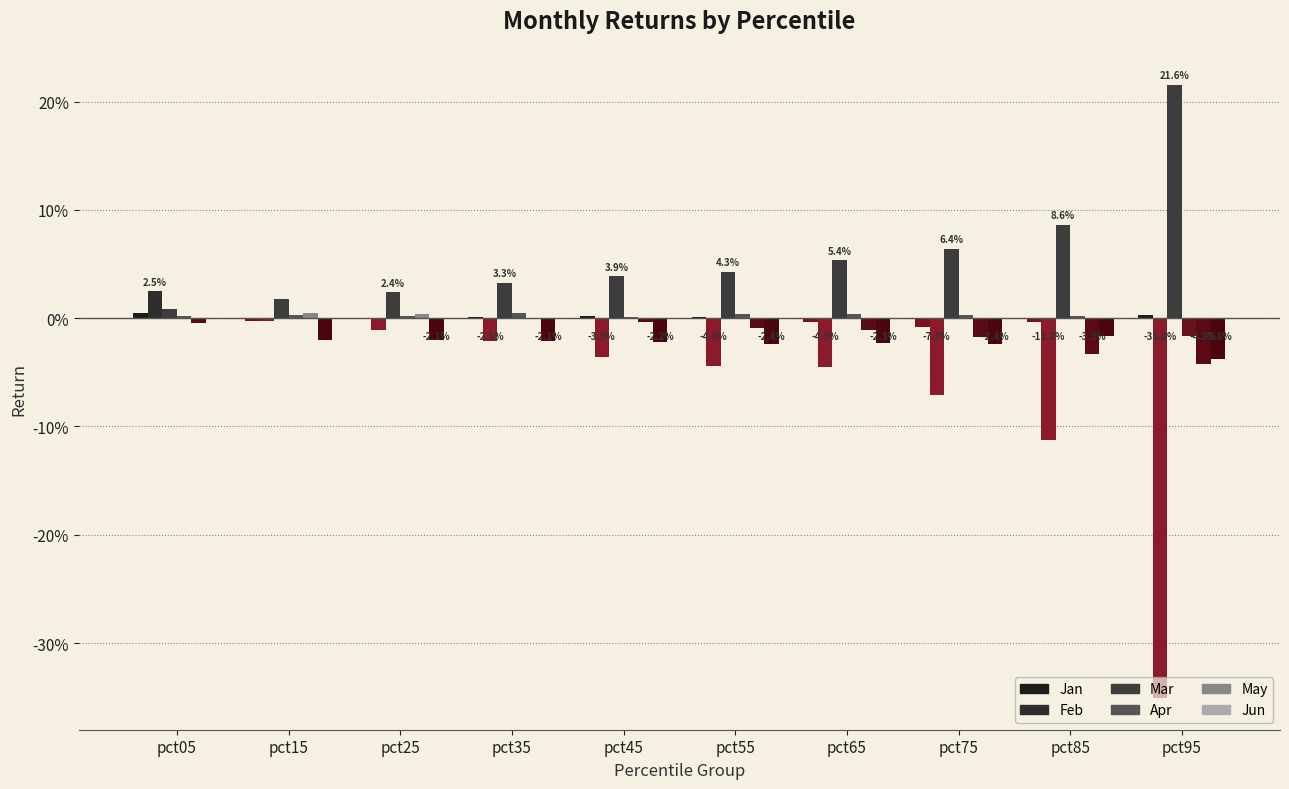

At how many categories does at least one series exceed 0?

10